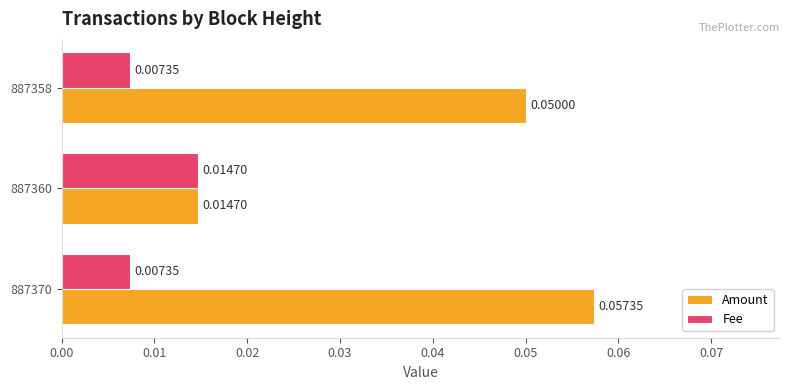

At how many categories does at least one series exceed 0?

3